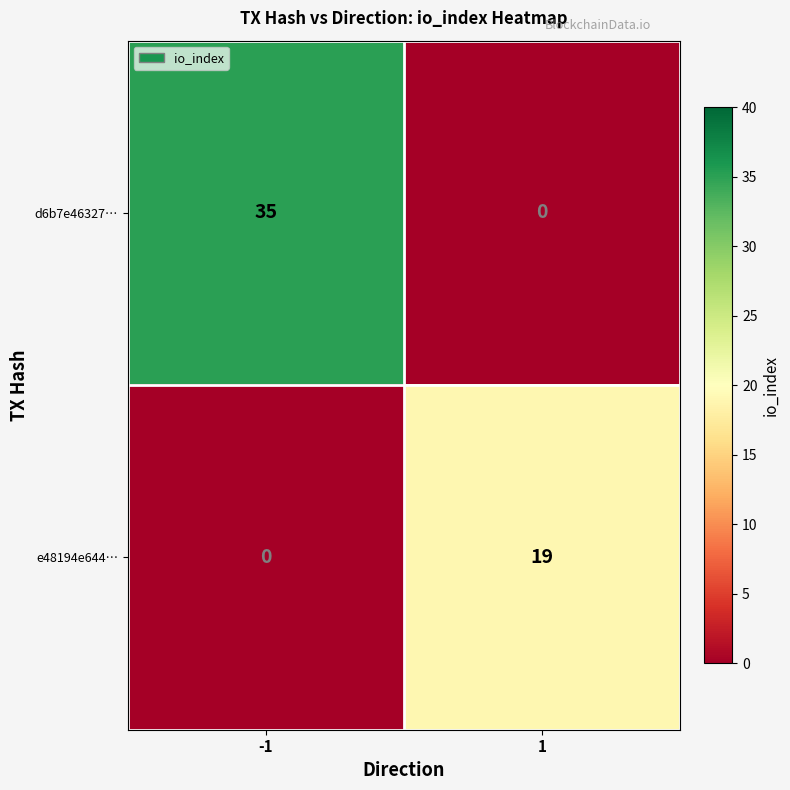

What is the sum of the e48194e644… values at 1 and -1?

19